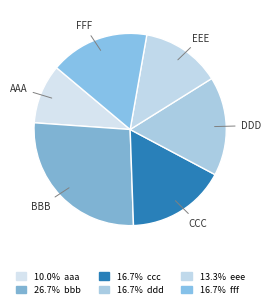

How many slices are in this pie chart?

6